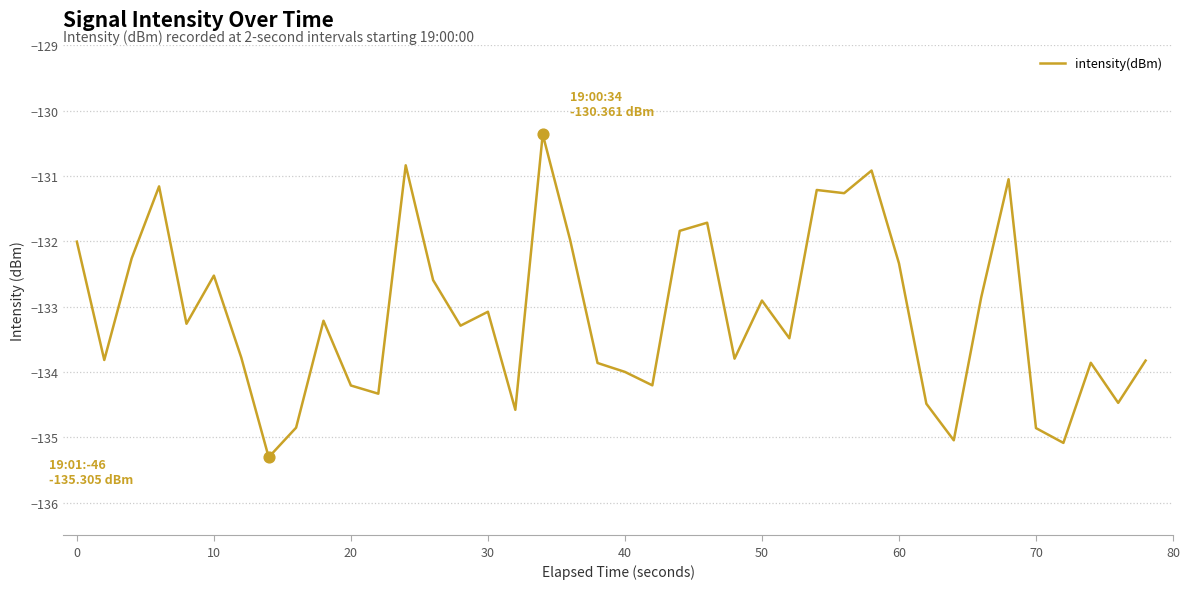

What is the minimum value shown in the chart?

-135.3